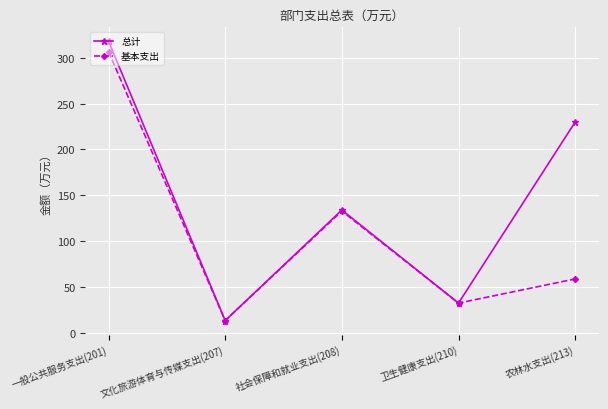

What are all the series names shown in the legend?

总计, 基本支出